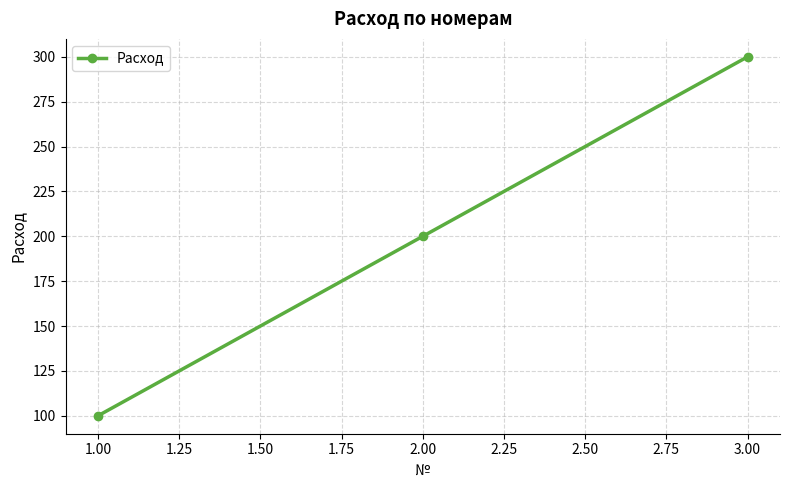

What is the approximate value at 3.00, to the nearest 50?

300